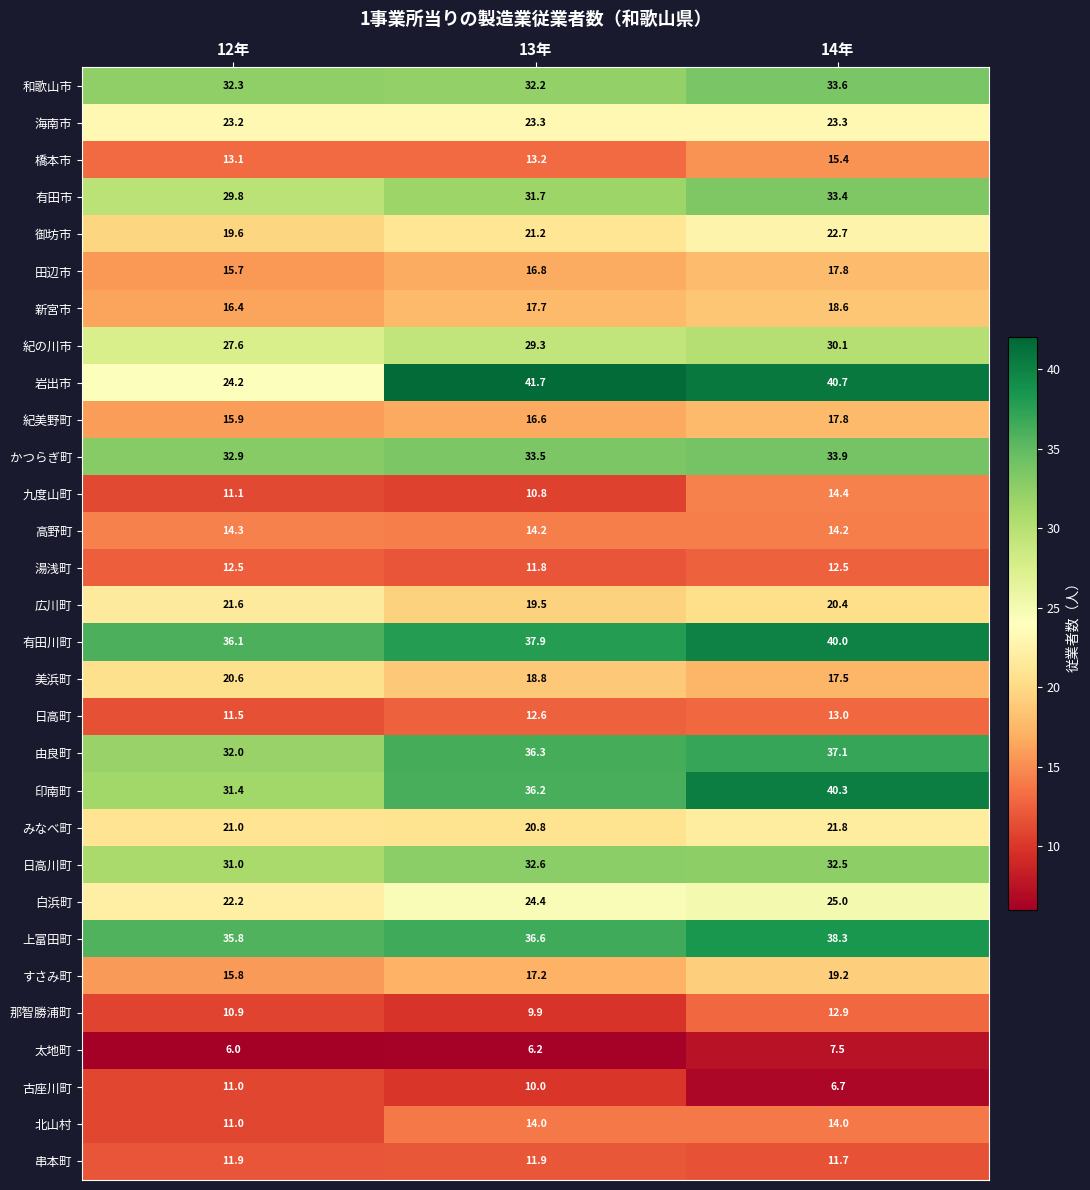

Which label corresponds to the largest value in the chart?

13年